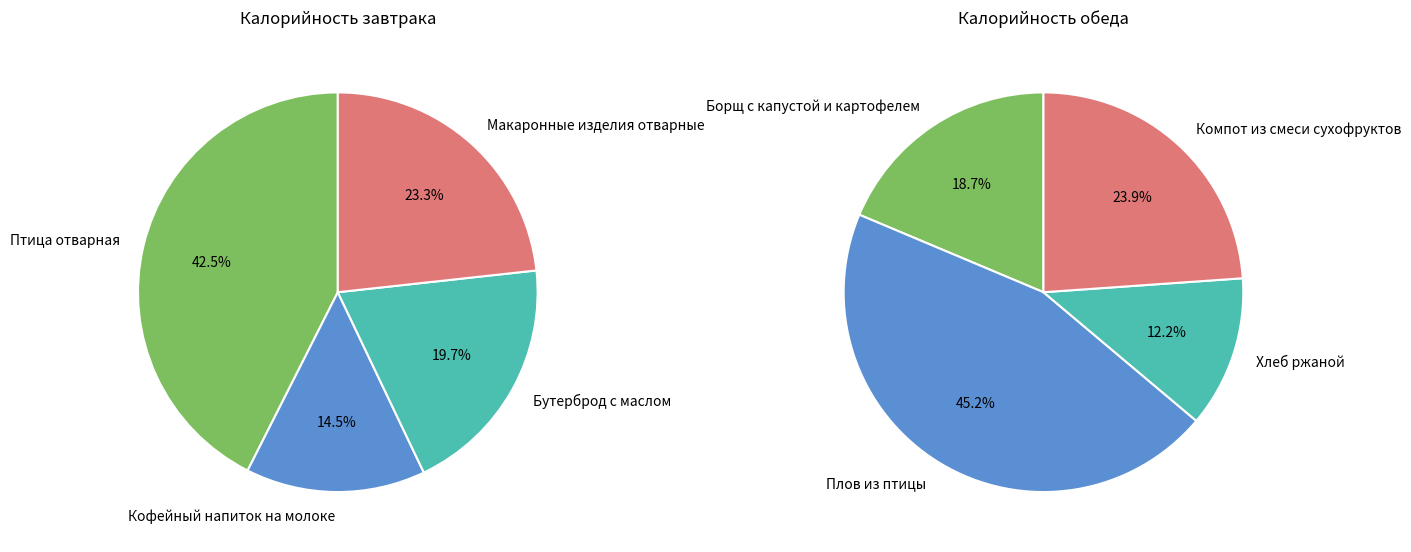

Is there any slice that represents more than half of the pie?

No